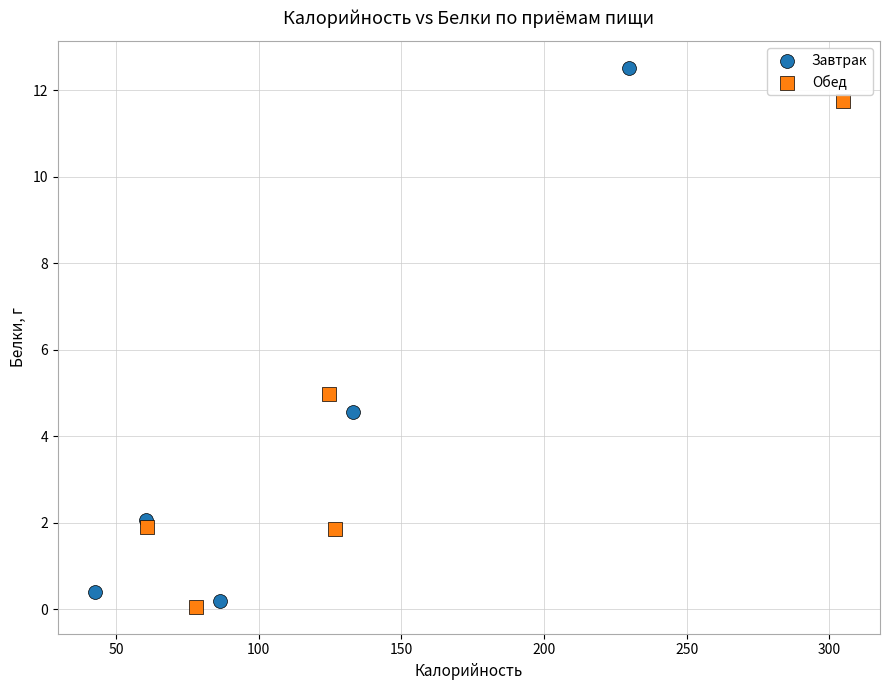

Which series contains the highest Y value?

Завтрак